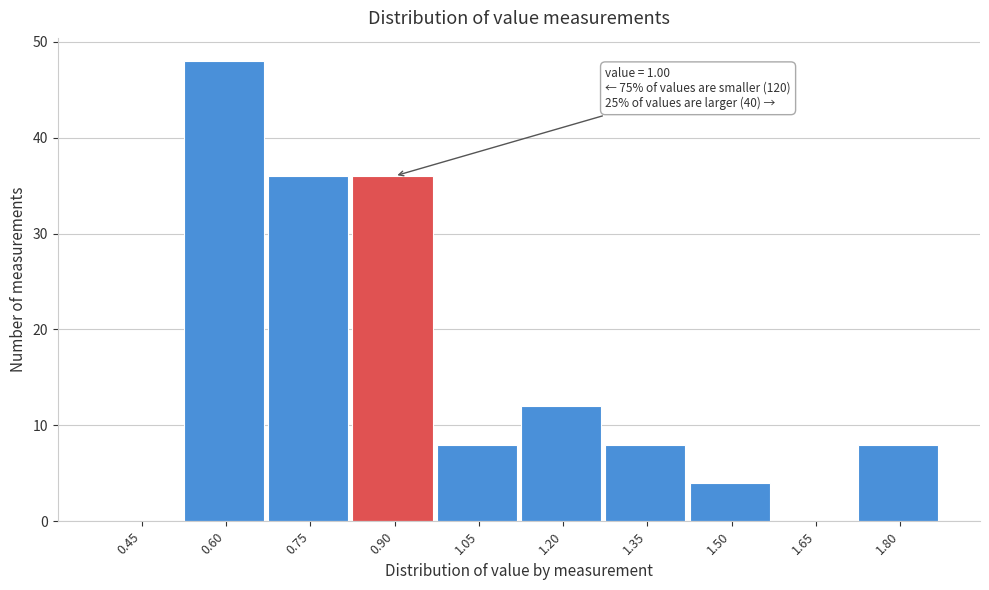

Reading left to right, extract all data points from this chart.

0.45=0	0.60=48	0.75=36	0.90=36	1.05=8	1.20=12	1.35=8	1.50=4	1.65=0	1.80=8